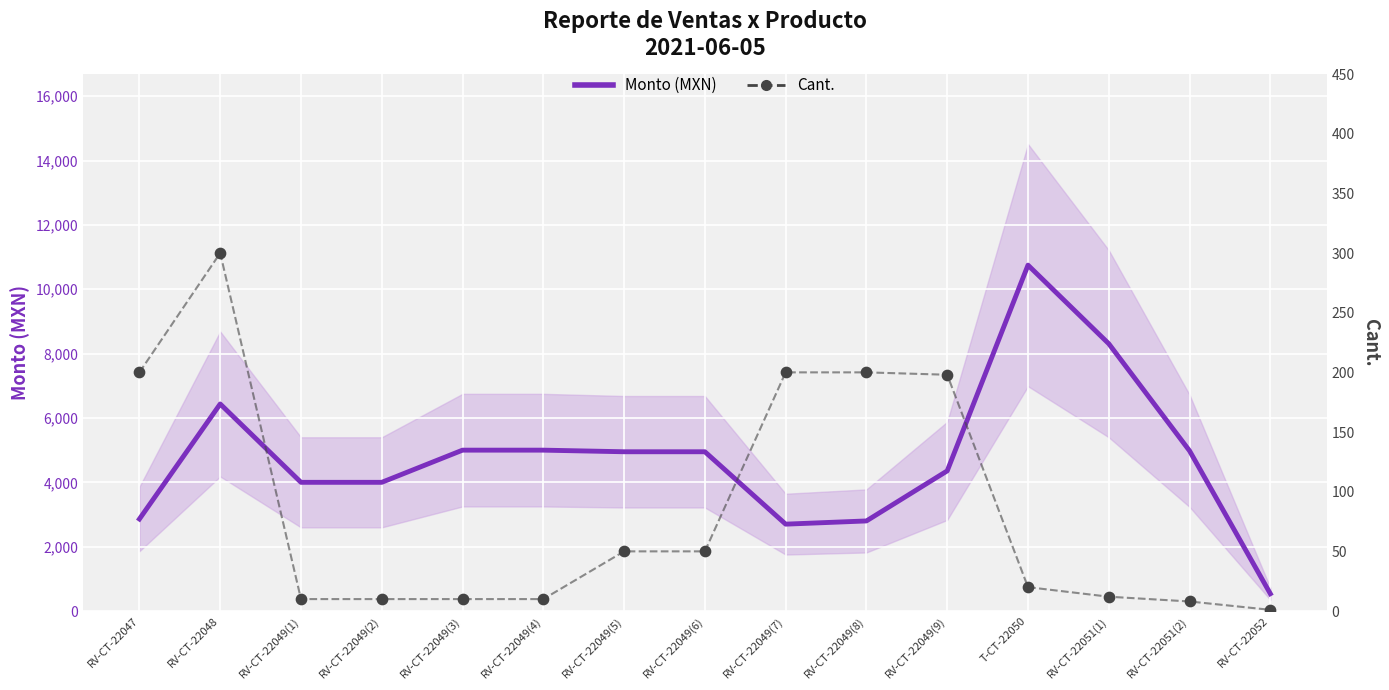

What is the total value across all series at RV-CT-22049(7)?

2900.0